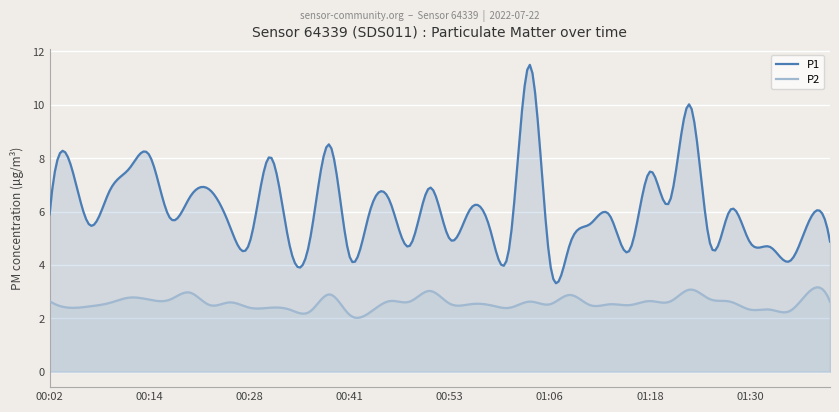

List the series in order of their overall mean, highest first.

P1, P2